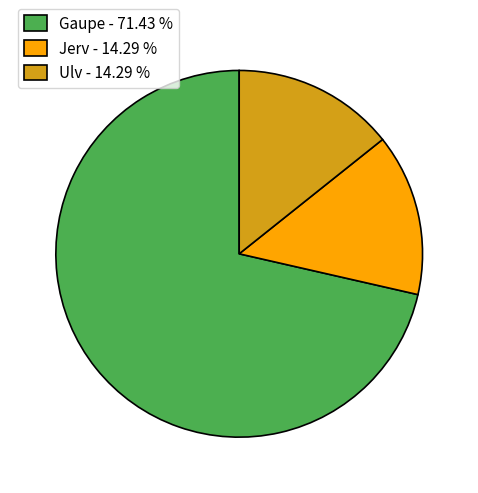

Is Jerv - 14.29 % the majority of the pie?

No